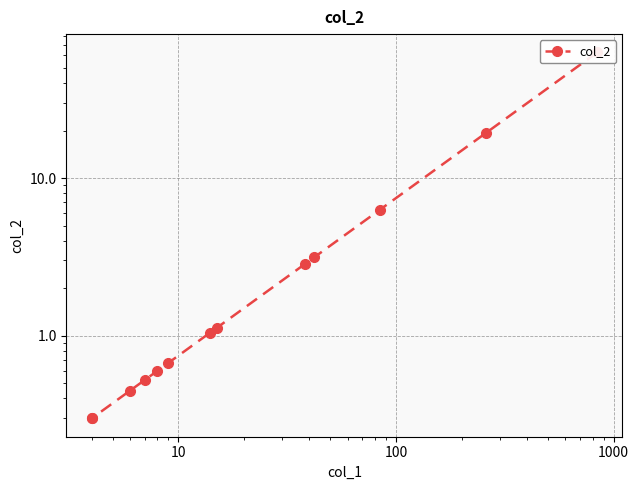

What is the sum of all values?

99.2